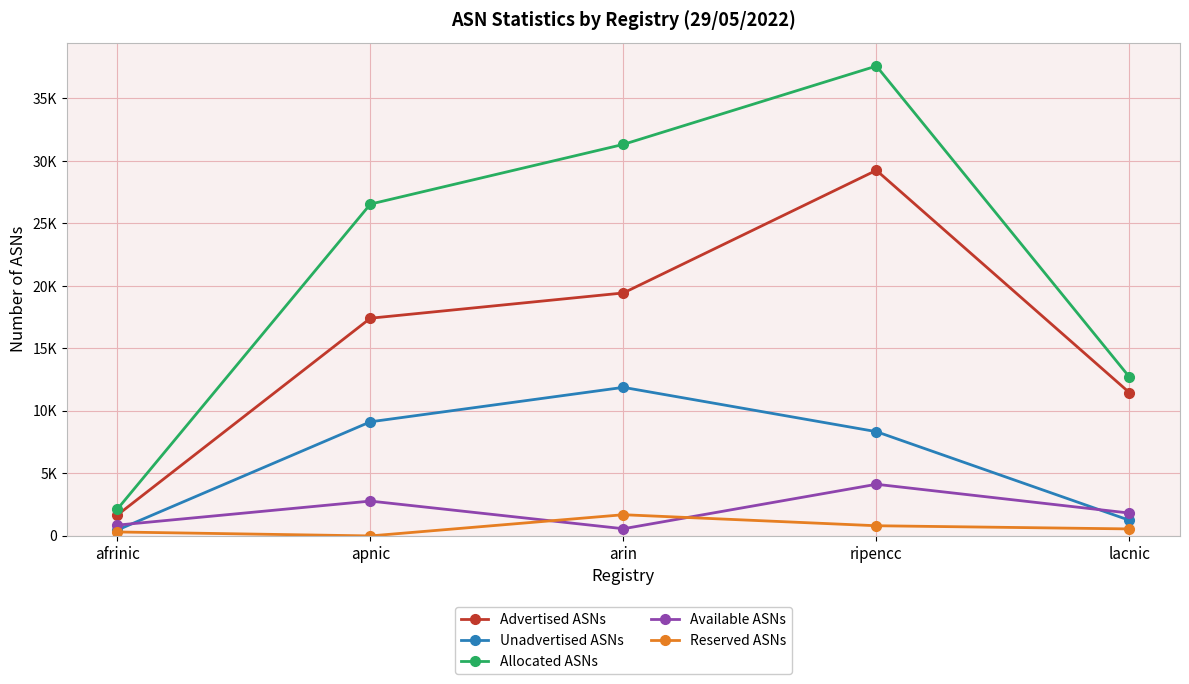

Reading left to right, transcribe all the data shown in this chart.

Advertised ASNs: 1673	17418	19439	29252	11464
Unadvertised ASNs: 472	9130	11887	8342	1251
Allocated ASNs: 2145	26548	31326	37594	12715
Available ASNs: 864	2788	574	4132	1828
Reserved ASNs: 317	0	1696	814	560